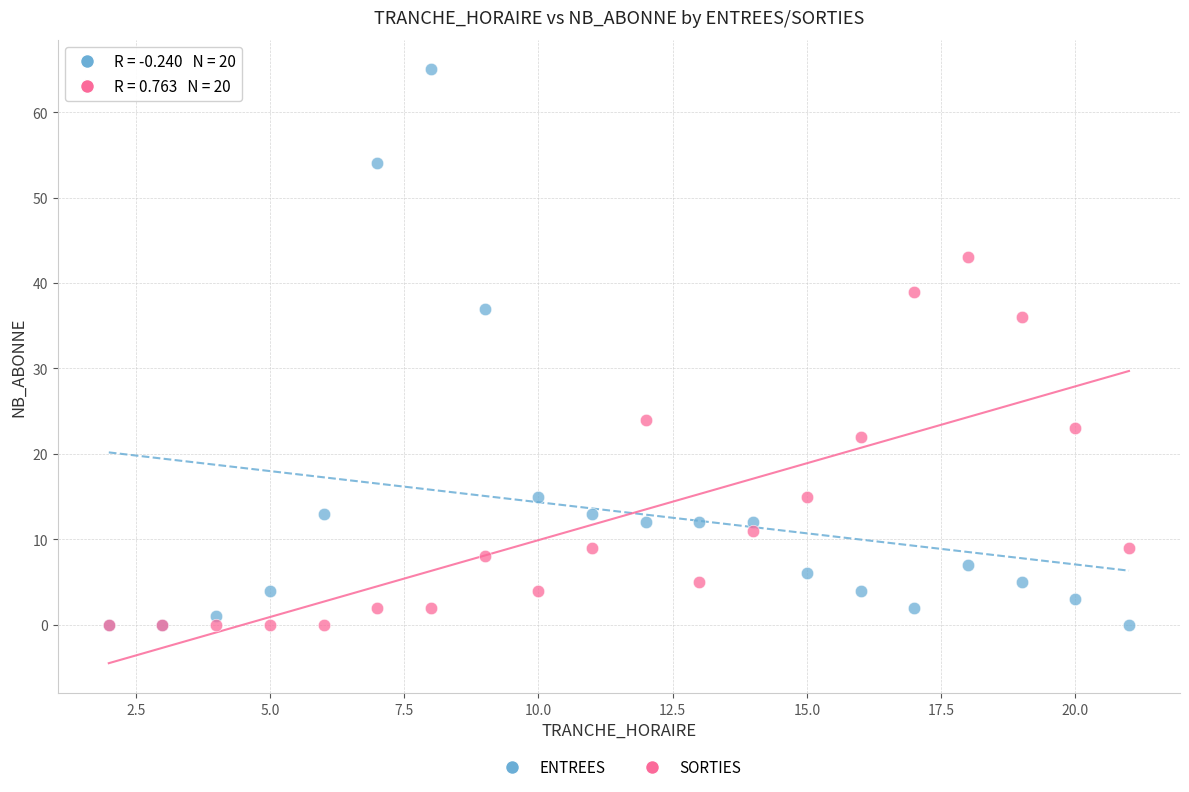

In the SORTIES series, what Y value is closest to 21?

22